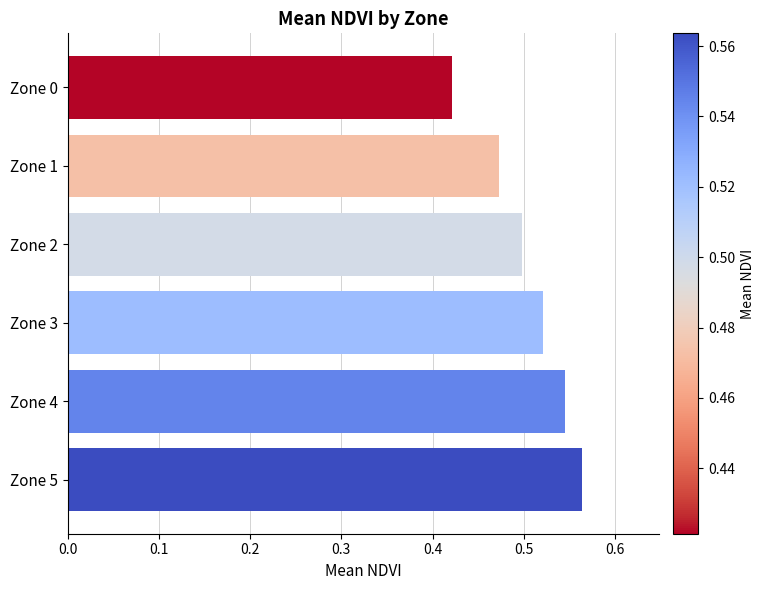

The chart shows a value of 0.5 at Zone 1. True or false?

True